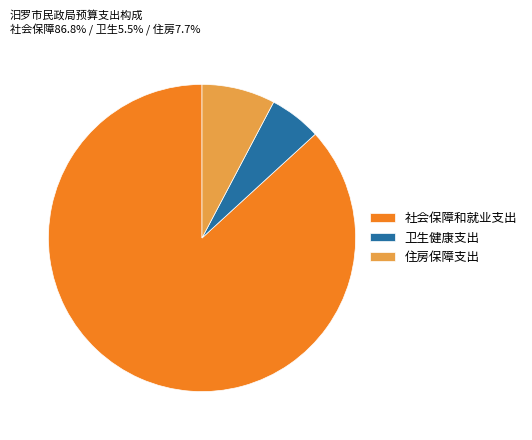

Which category accounts for the majority?

社会保障和就业支出